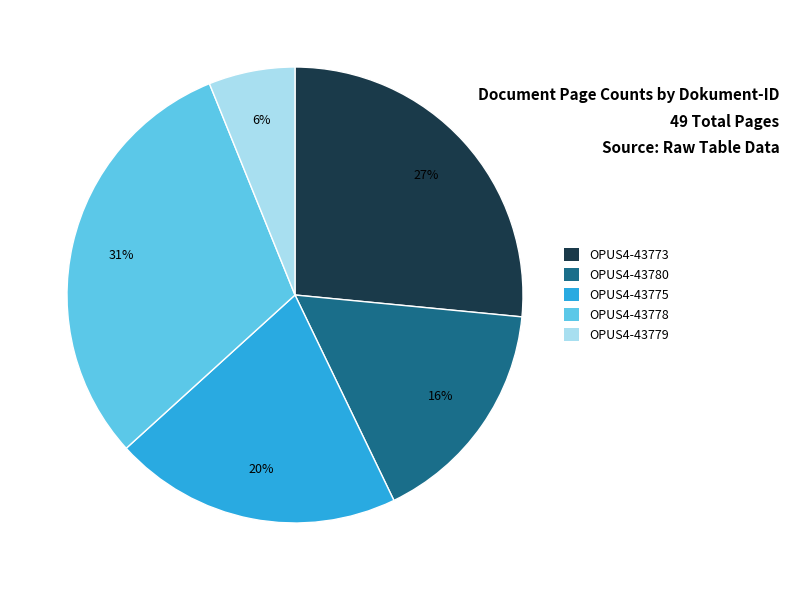

Is it true that OPUS4-43778 is 20% of the pie?

False